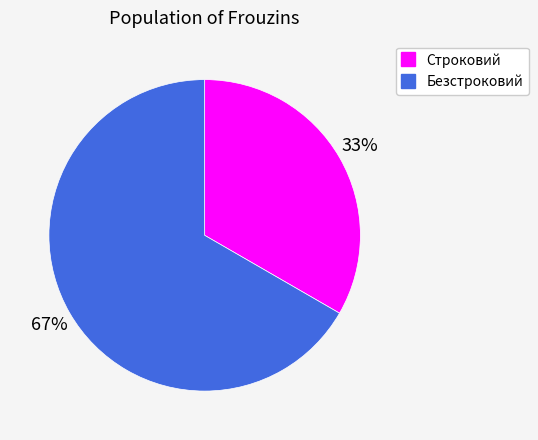

True or false: Строковий accounts for 21% of the total.

False